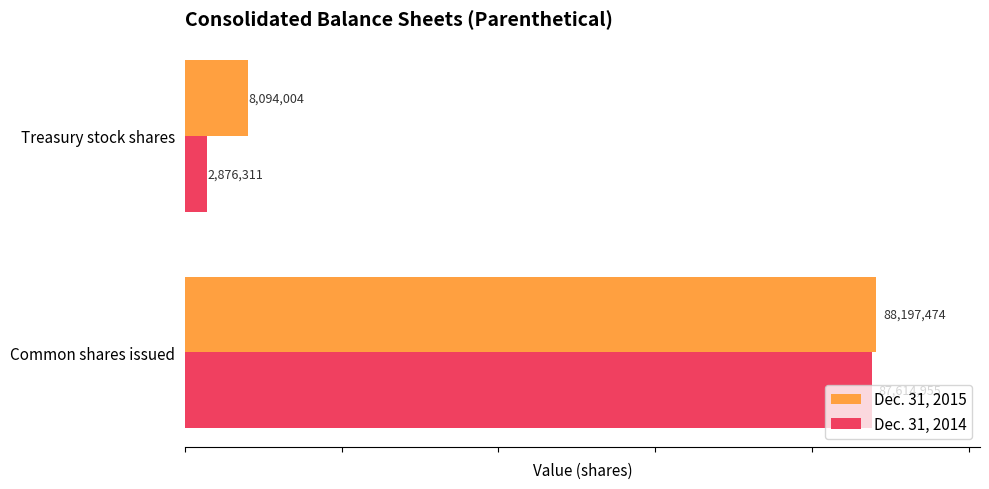

What is the difference between the Dec. 31, 2015 values at Common shares issued and Treasury stock shares?

80103470